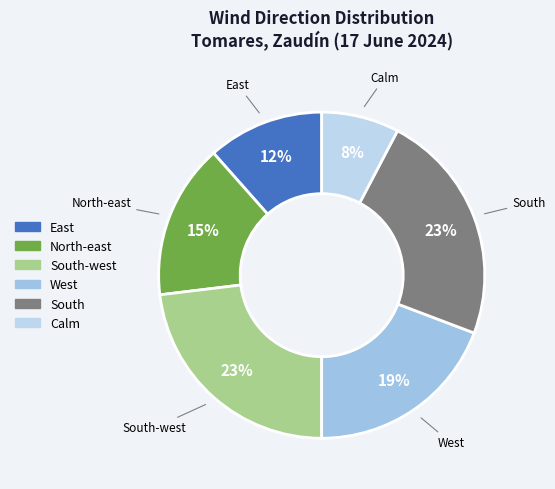

Is South the majority of the pie?

No